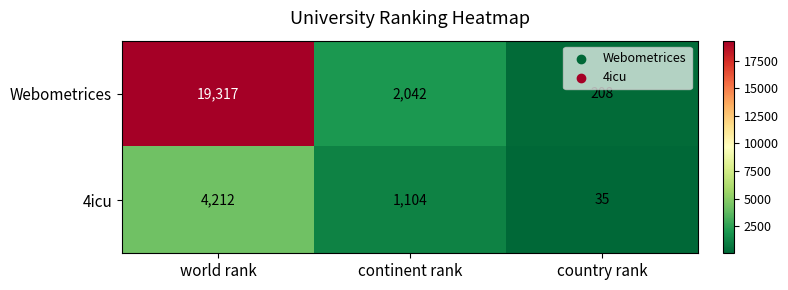

What is the total value across all series at continent rank?

3146